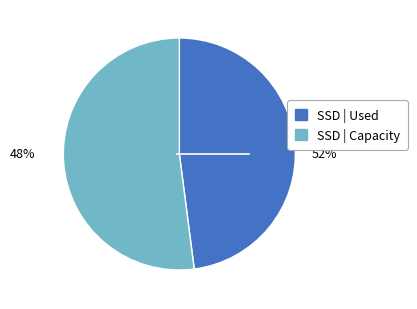

Is it true that 2012-06-08 is 1% of the pie?

False